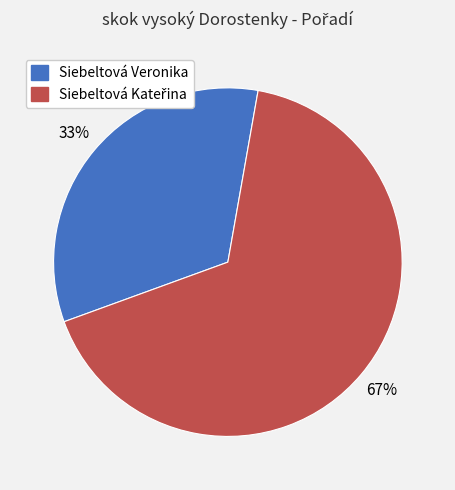

To the nearest percent, what portion does Siebeltová Veronika represent?

33%